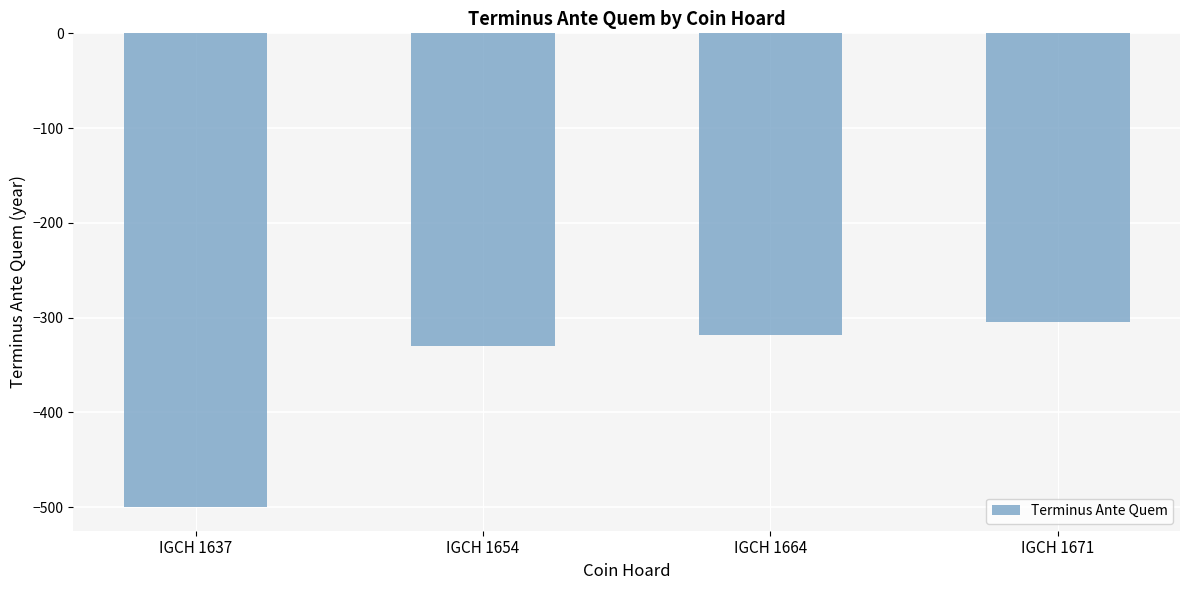

Between IGCH 1664 and IGCH 1637, which is larger?

IGCH 1664